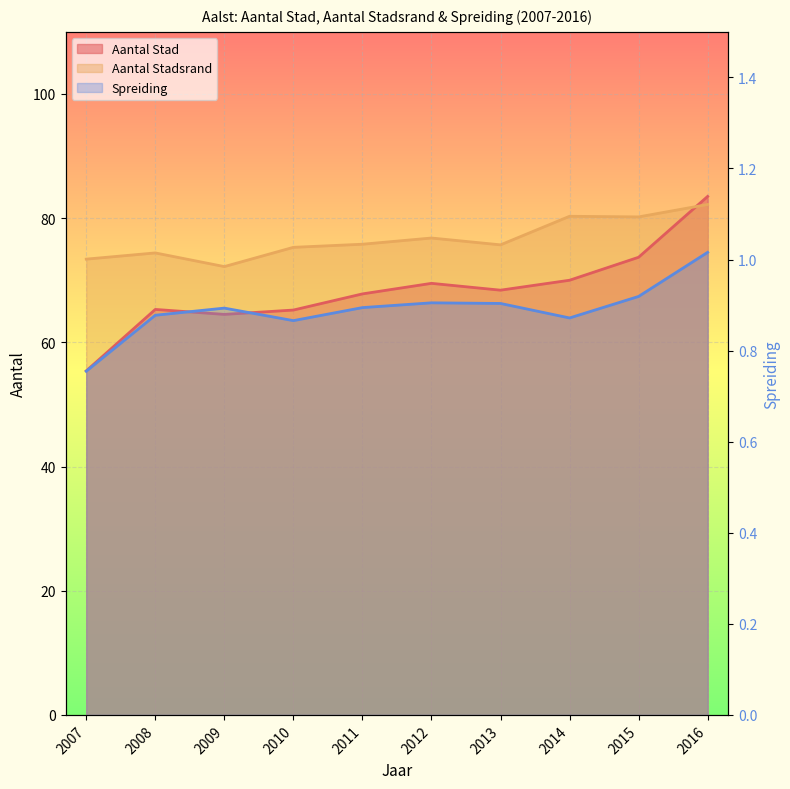

In Aantal Stad, how many points are higher than both neighbors (excluding endpoints)?

2